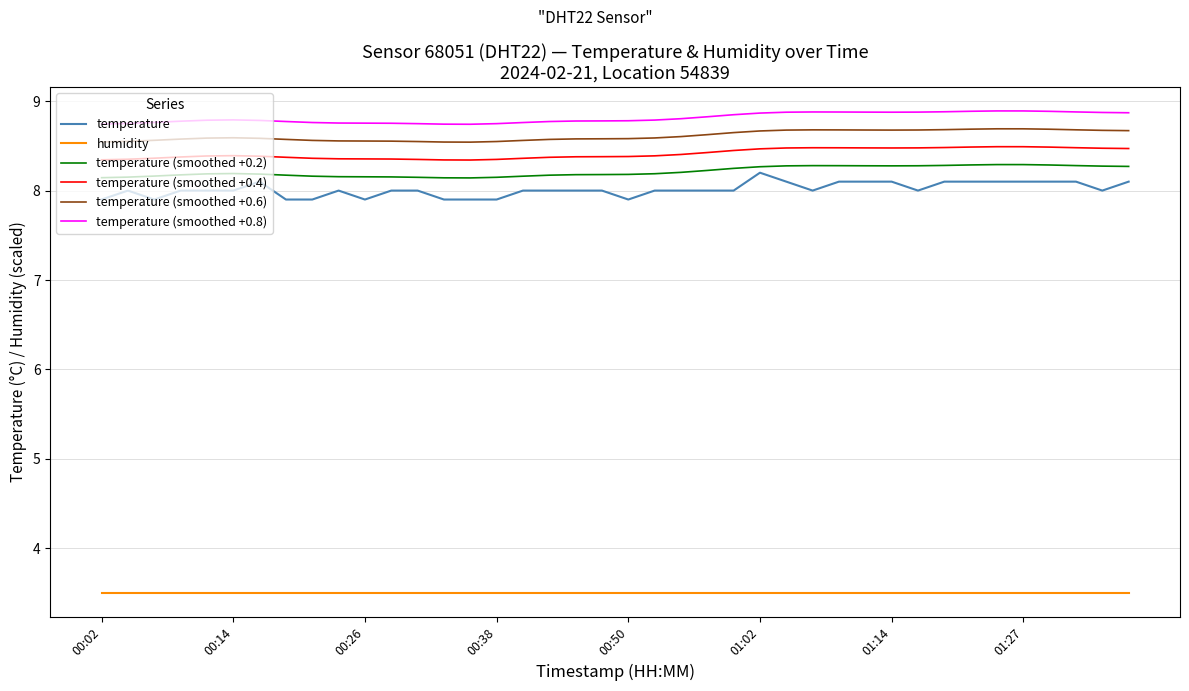

True or false: humidity and temperature (smoothed +0.4) intersect in this chart.

False